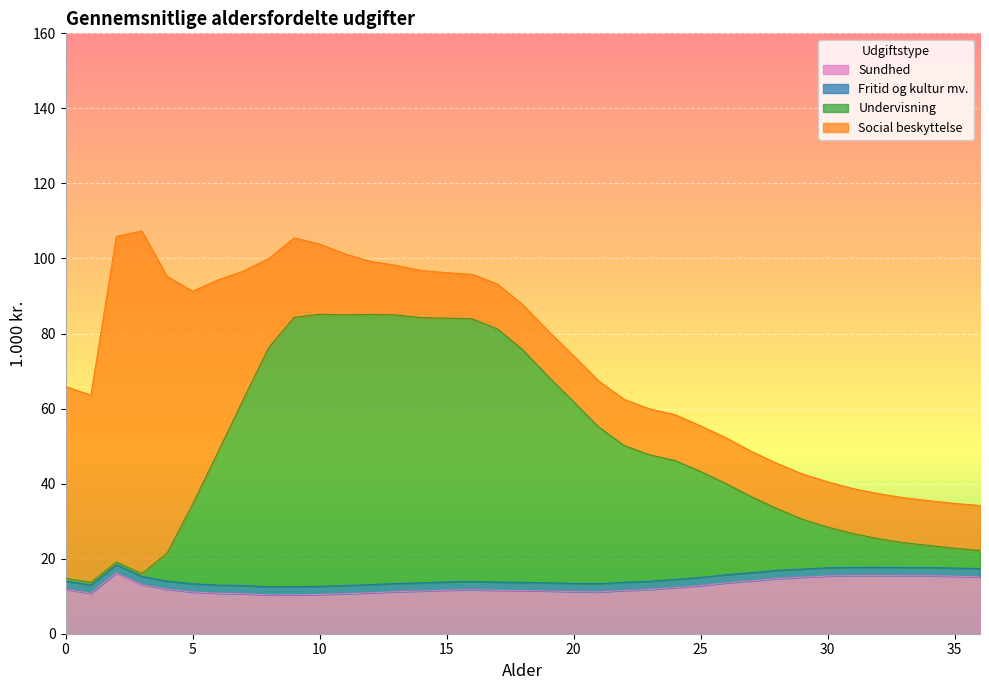

What is the minimum value for Sundhed?

10.3